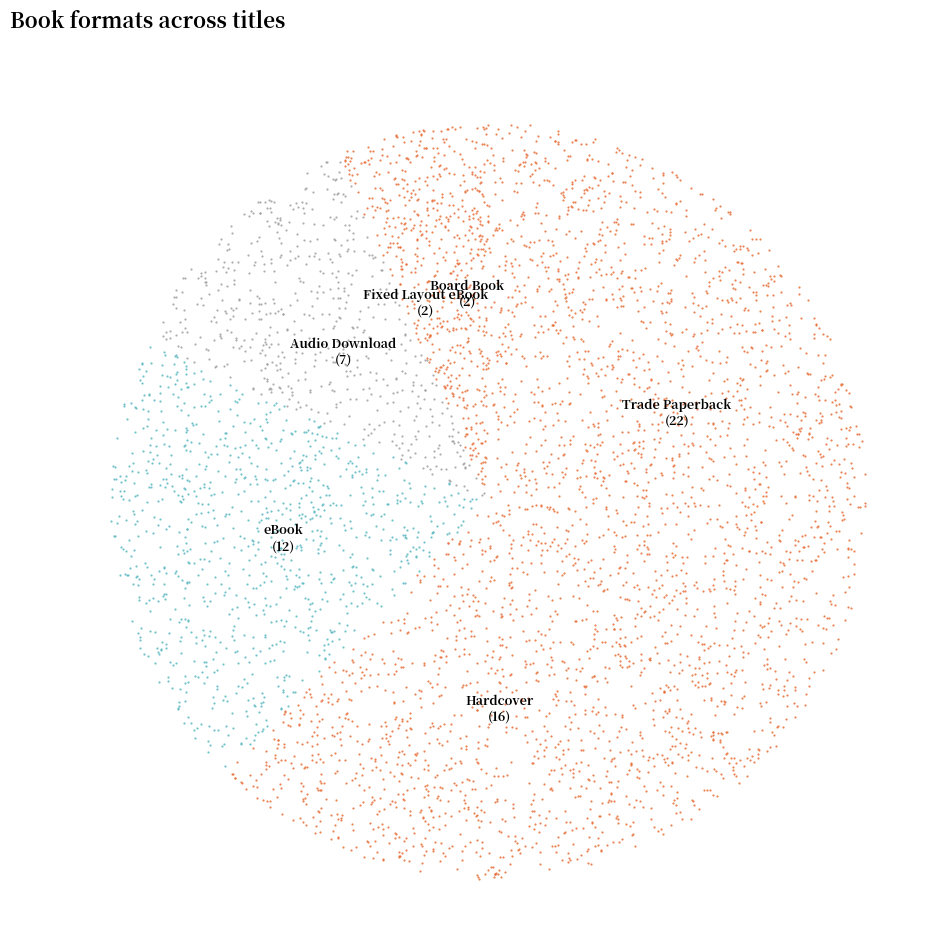

Count the number of slices in the pie.

6